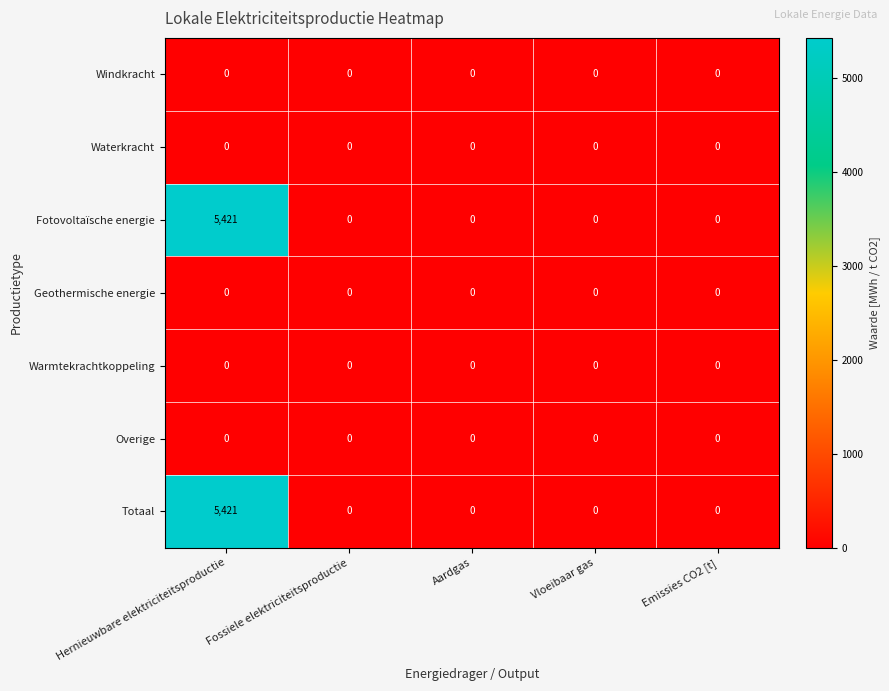

The value of Totaal at Vloeibaar gas is -2928. True or false?

False